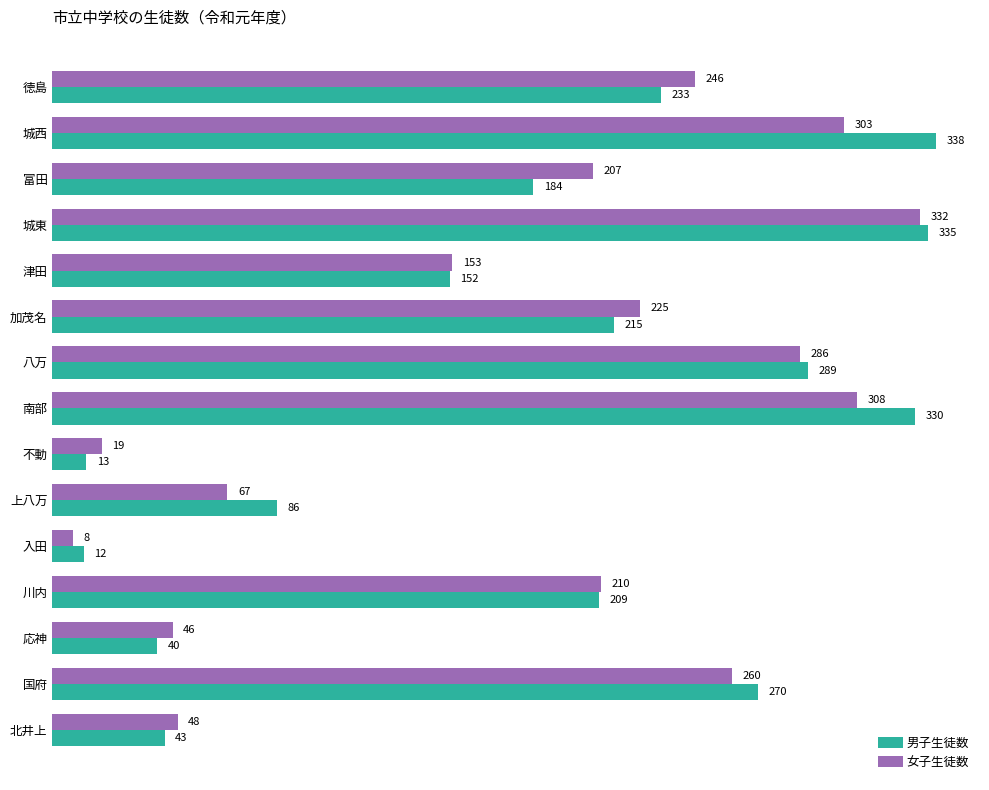

Which series has the widest spread of values?

男子生徒数